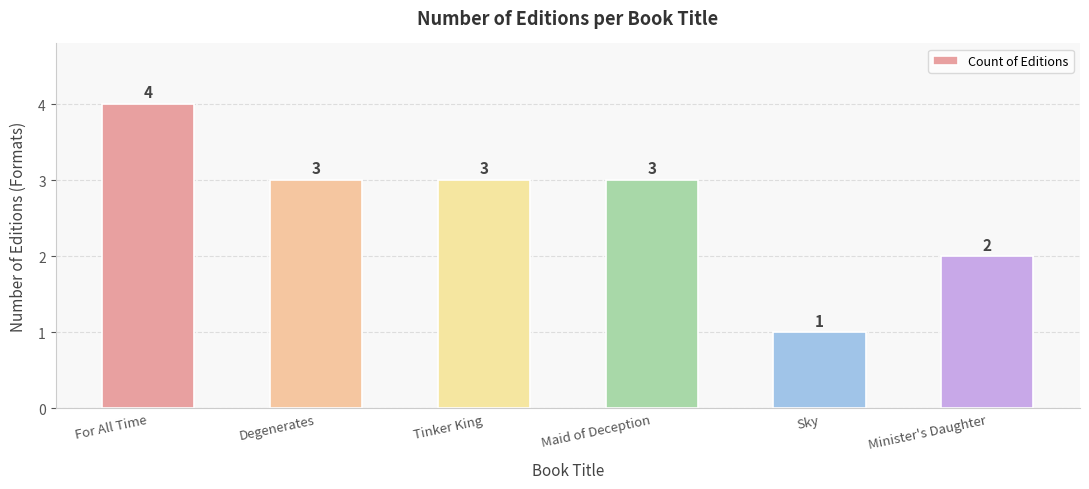

Is it true that the value at Tinker King is 2?

False